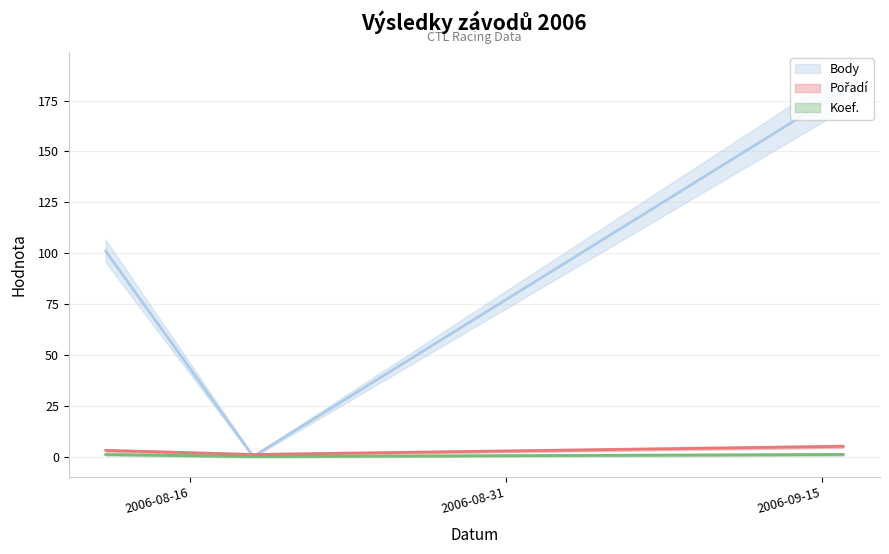

What position from the left is 2006-08-12?

1